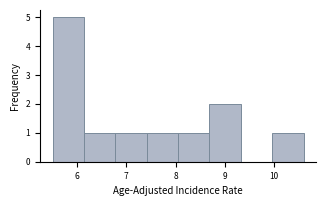

Over which range of the x-axis is the bar tallest?

5.5 to 6.1